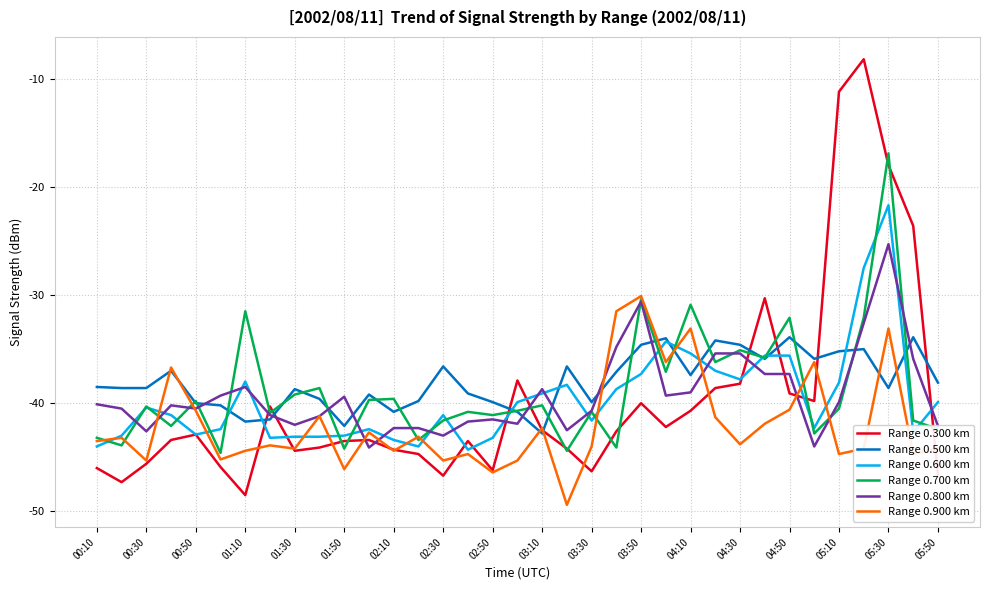

Which series has the largest range (max minus min)?

Range 0.300 km